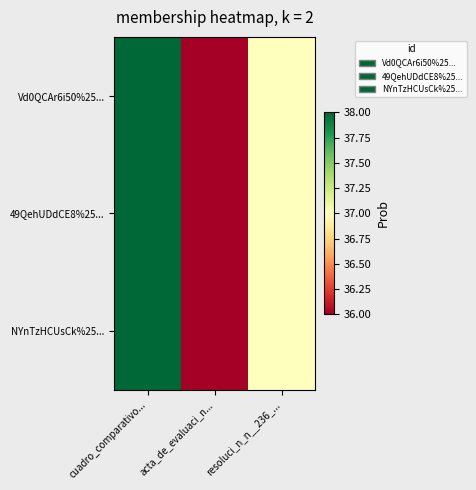

At which category is the sum across all series the highest?

cuadro_comparativo...